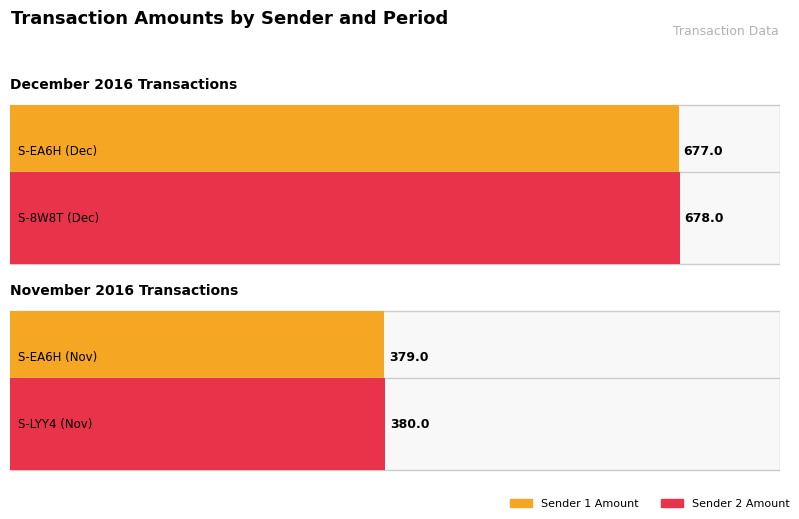

What is the difference between the values at S-EA6H-H4QE-SXFD-A4J6G and S-8W8T-DH6P-4THD-2BBFU?

299